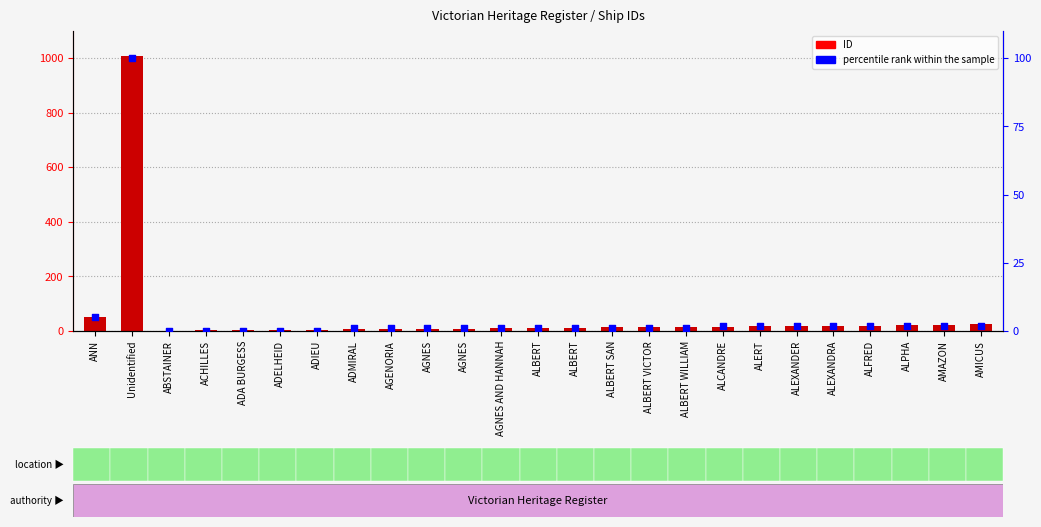

At which category is the sum across all series the highest?

Unidentified